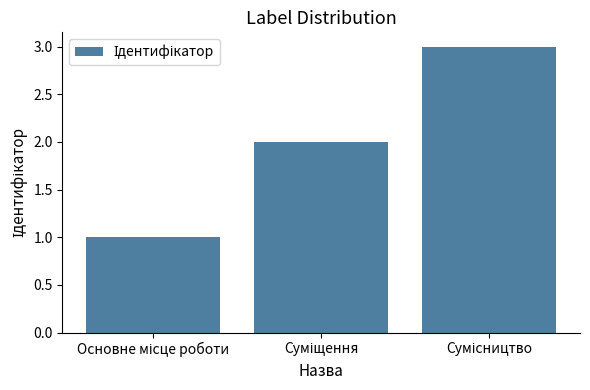

What is the sum of all values?

6